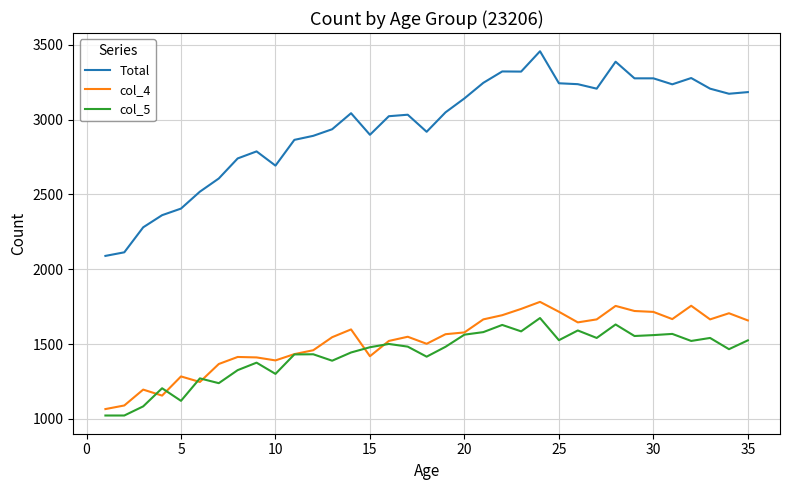

Which series has the largest total across all categories?

Total